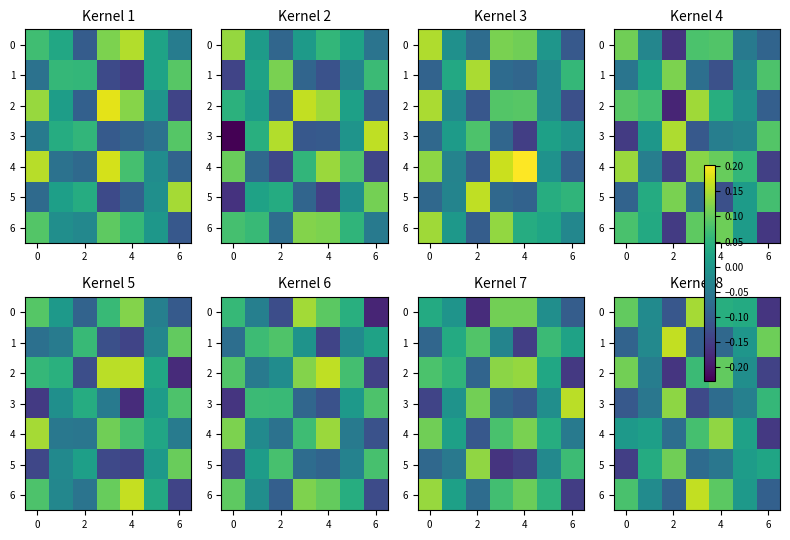

At which category is the sum across all series the highest?

4